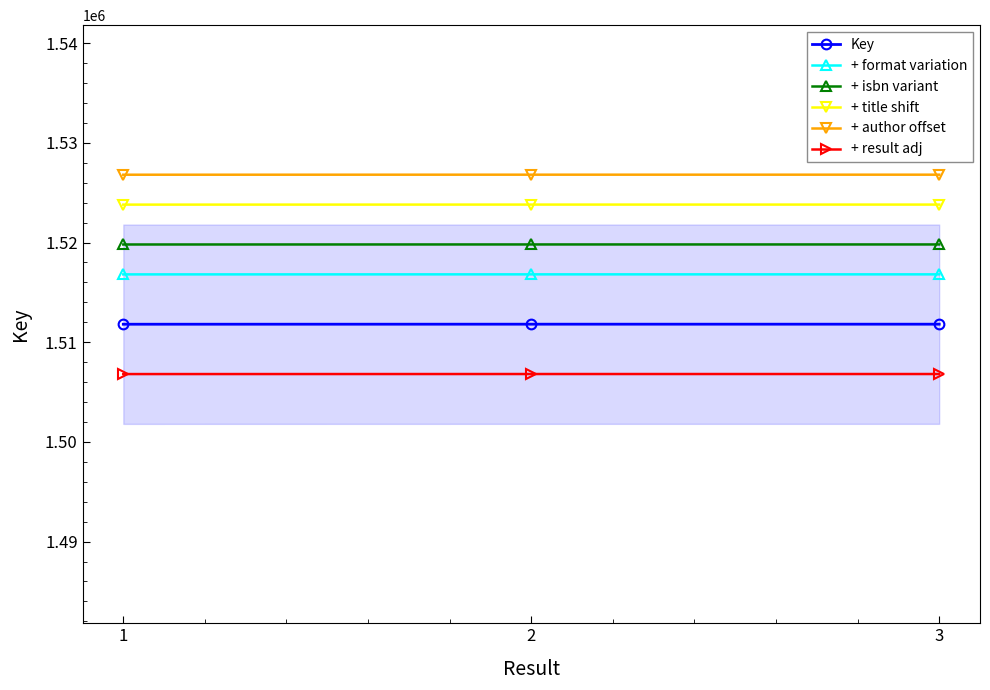

Reading right to left, transcribe all the data shown in this chart.

Key: 1511809	1511809	1511805
+ format variation: 1516809	1516809	1516805
+ isbn variant: 1519809	1519809	1519805
+ title shift: 1523809	1523809	1523805
+ author offset: 1526809	1526809	1526805
+ result adj: 1506809	1506809	1506805